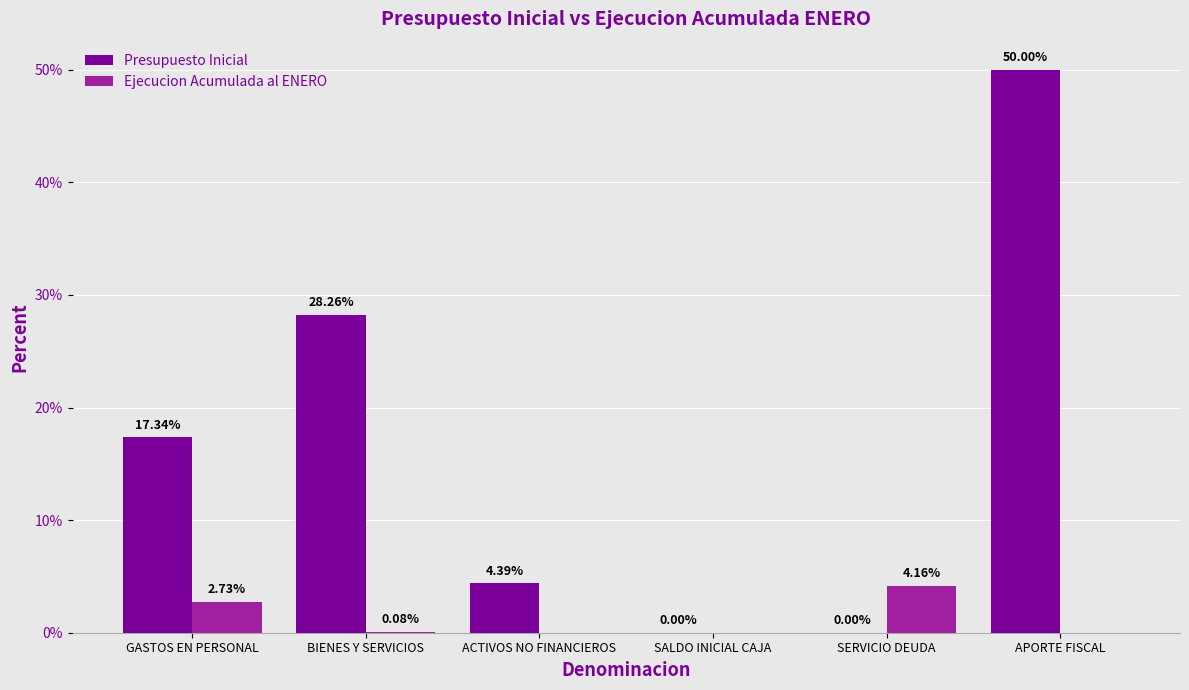

At which category is the sum across all series the highest?

APORTE FISCAL